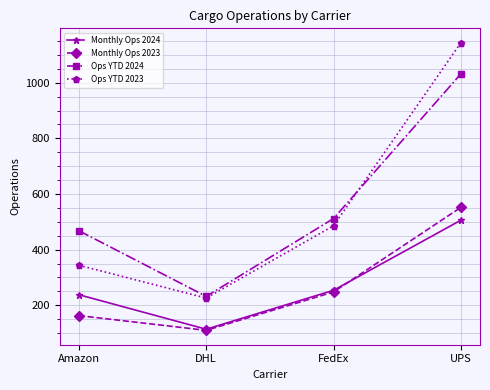

Reading left to right, transcribe all the data shown in this chart.

Monthly Ops 2024: Amazon=238	DHL=114	FedEx=254	UPS=506
Monthly Ops 2023: Amazon=163	DHL=110	FedEx=248	UPS=552
Ops YTD 2024: Amazon=468	DHL=232	FedEx=512	UPS=1032
Ops YTD 2023: Amazon=344	DHL=226	FedEx=486	UPS=1144